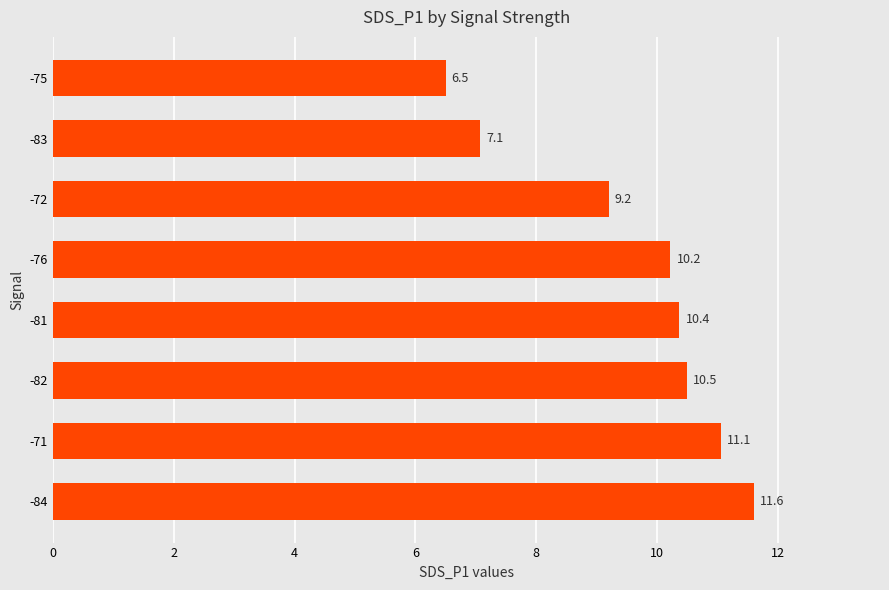

Are the bars horizontal?

Yes